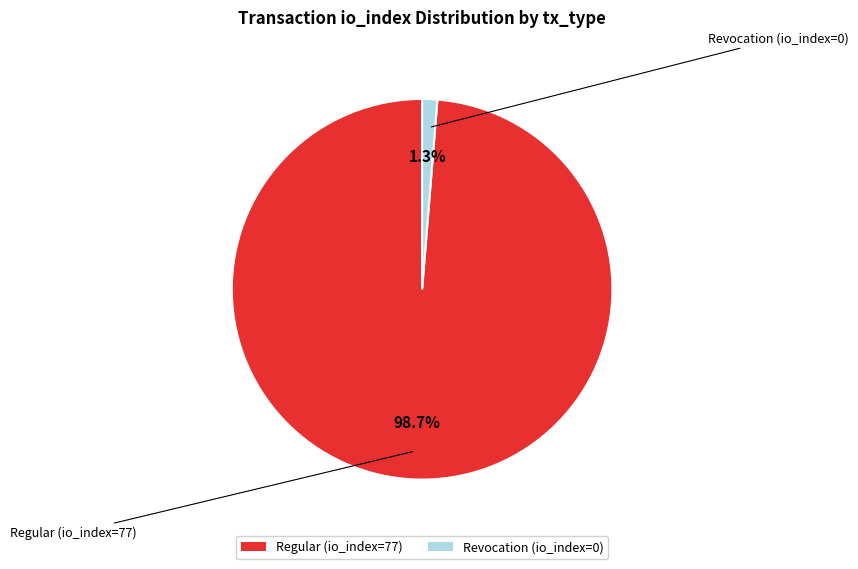

Is there any slice that represents more than half of the pie?

Yes